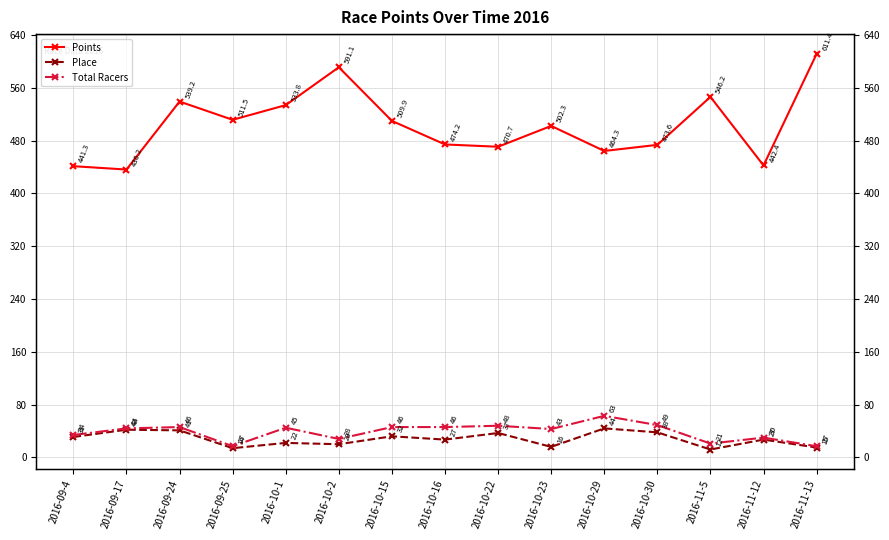

True or false: Place and Total Racers intersect in this chart.

False